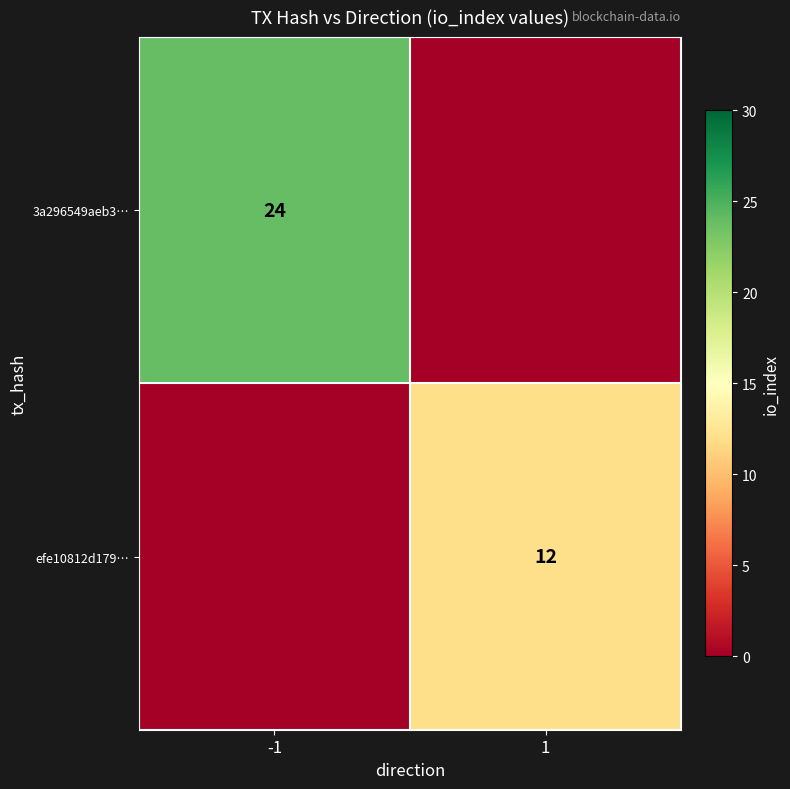

Is it true that efe10812d179… equals 6 at 1?

False